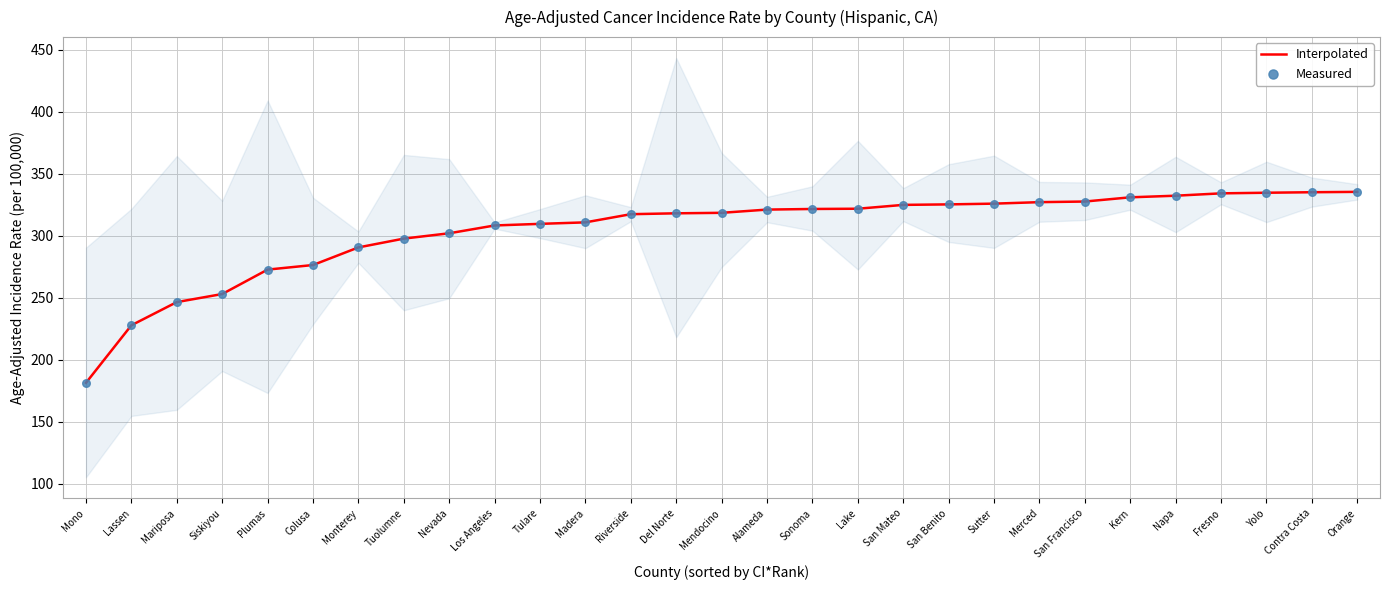

At which category is the sum across all series the highest?

Orange